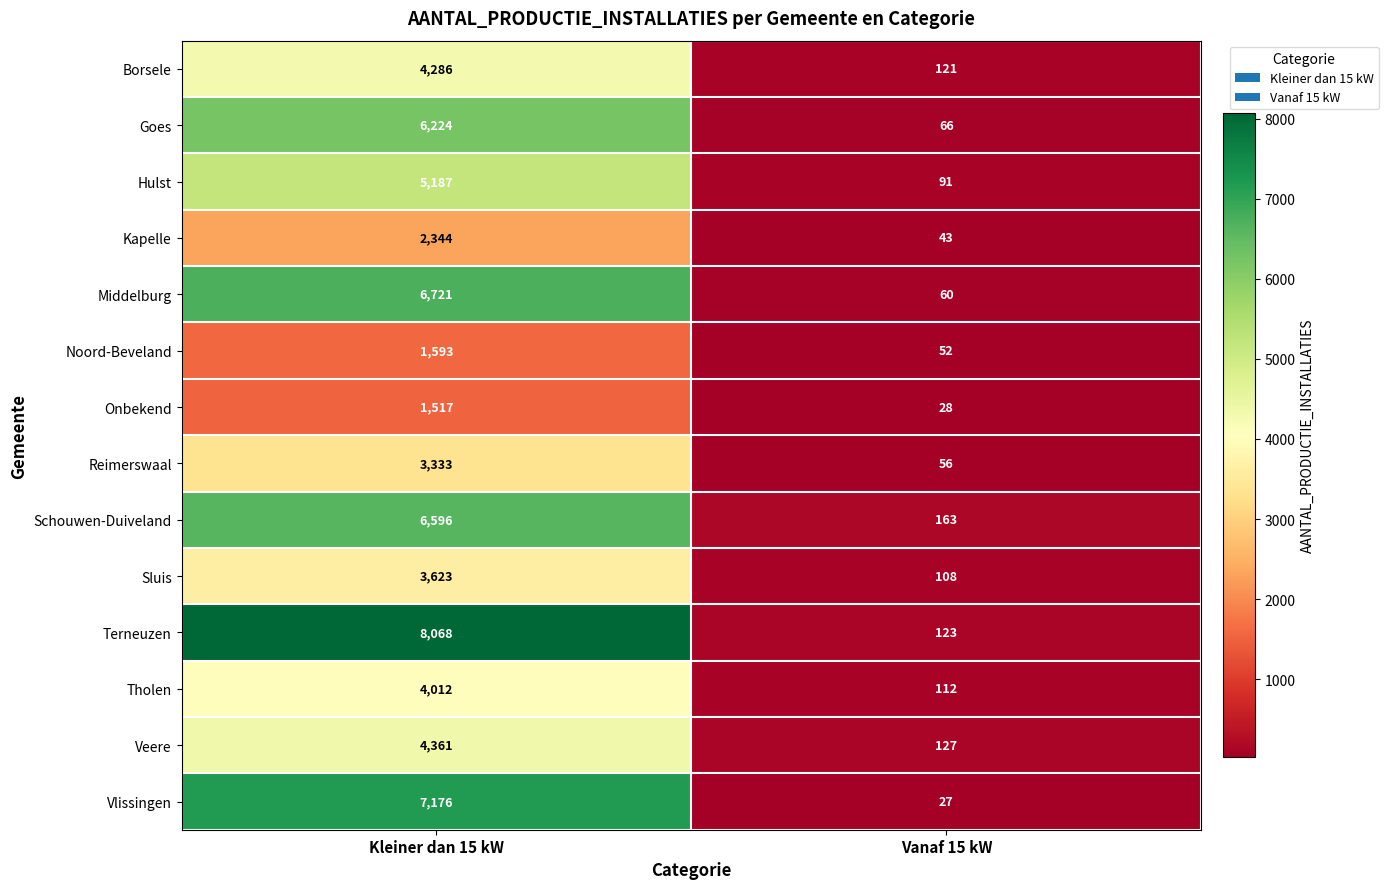

Which series has the widest spread of values?

Terneuzen